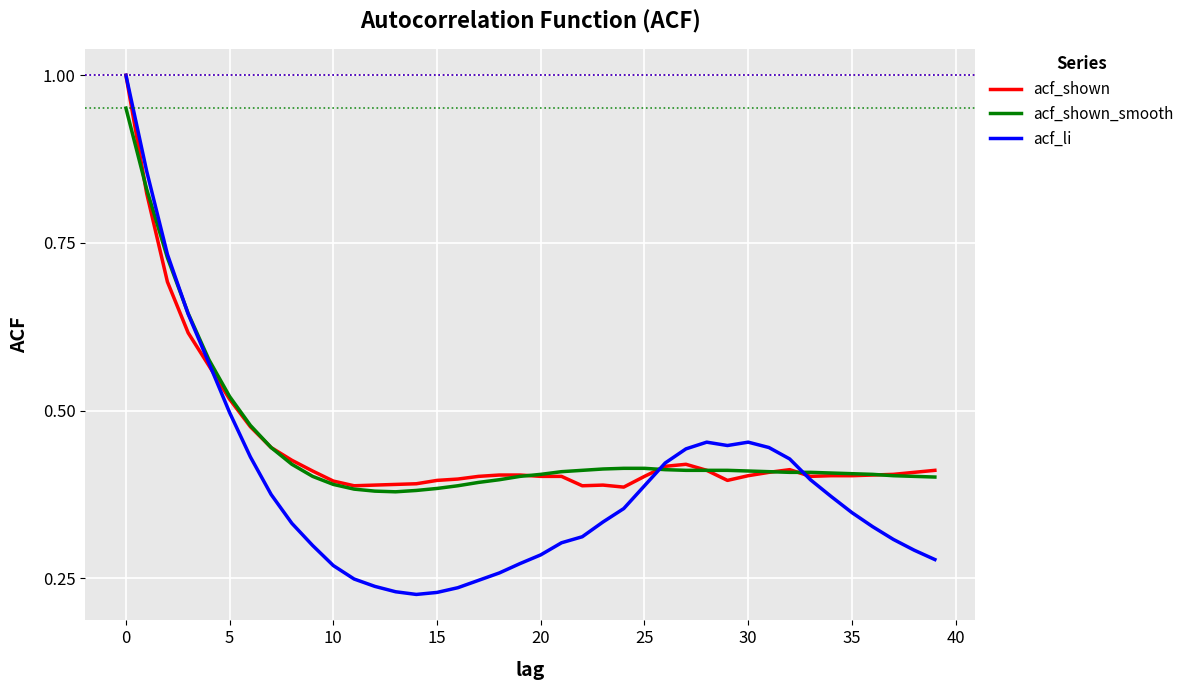

Which series has the widest spread of values?

acf_li